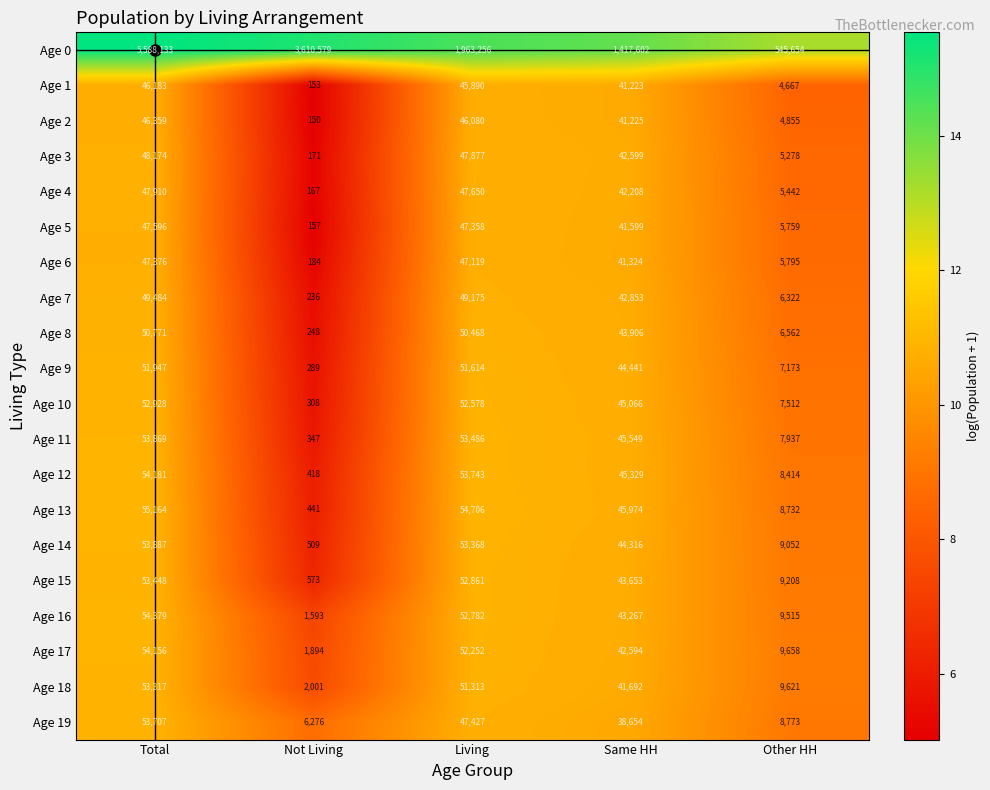

At which category is the sum across all series the highest?

Total